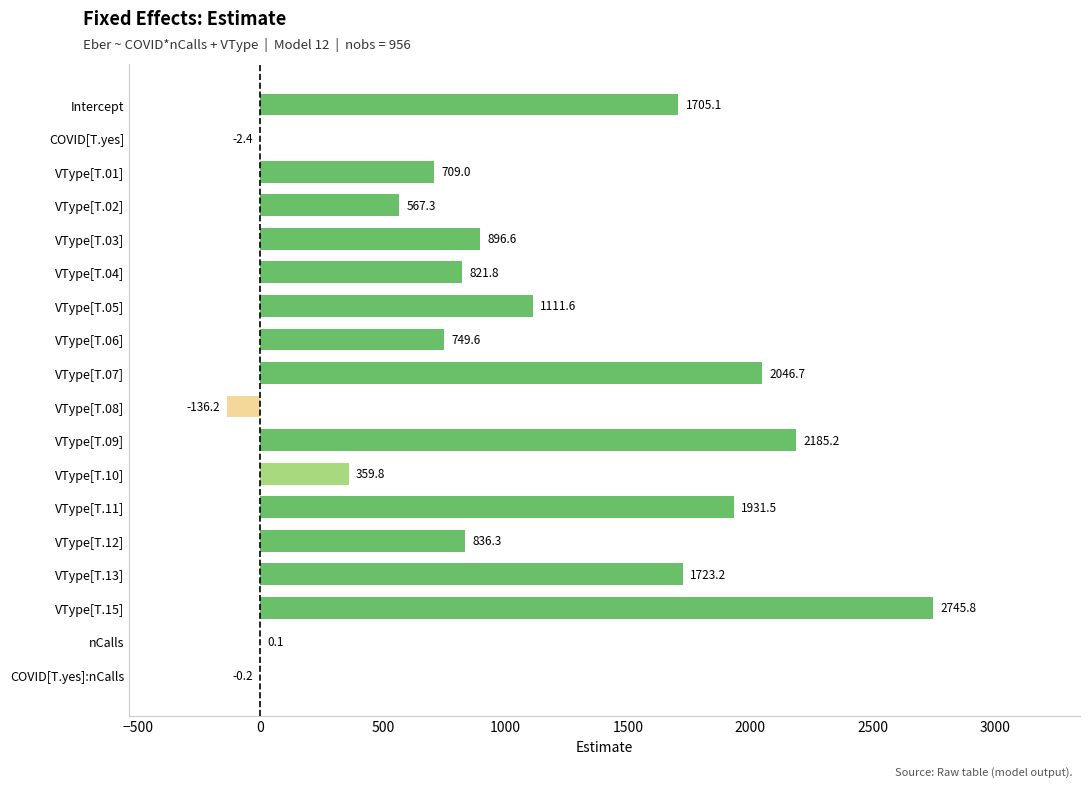

What is the change in value from VType[T.09] to nCalls?

-2185.1